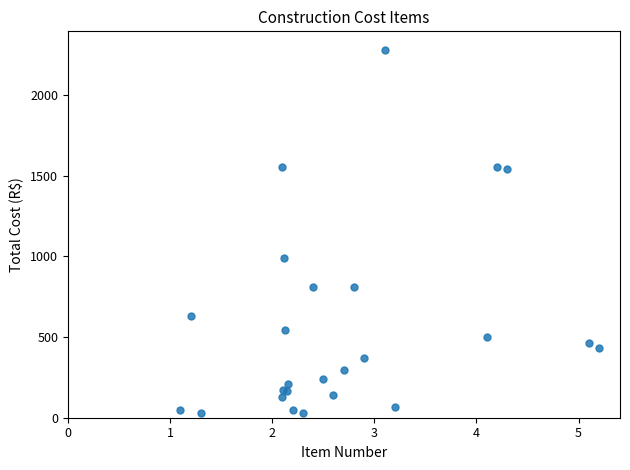

What Y value in the scatter plot is closest to 1155?

990.3